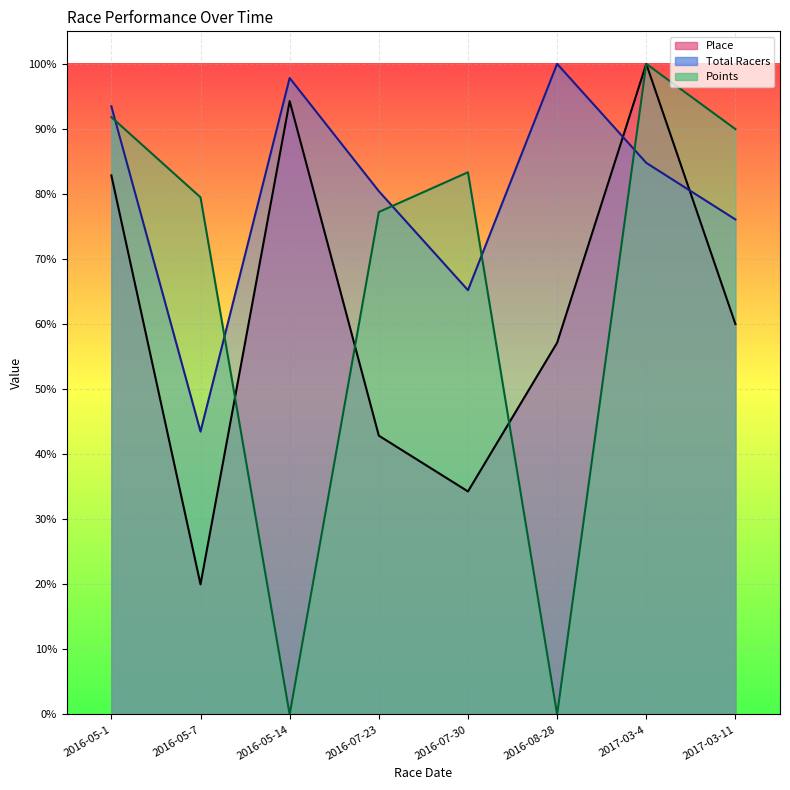

Which series ends up on top after the final intersection of Total Racers and Points?

Points